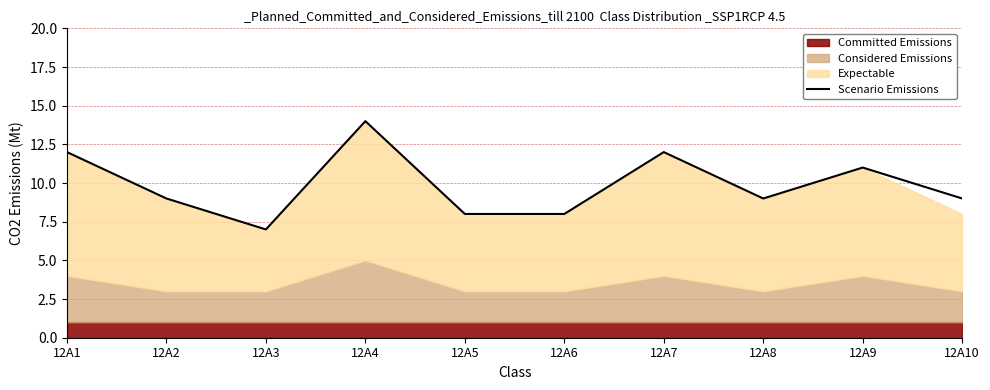

The chart shows a value of 8 at 12A9. True or false?

False